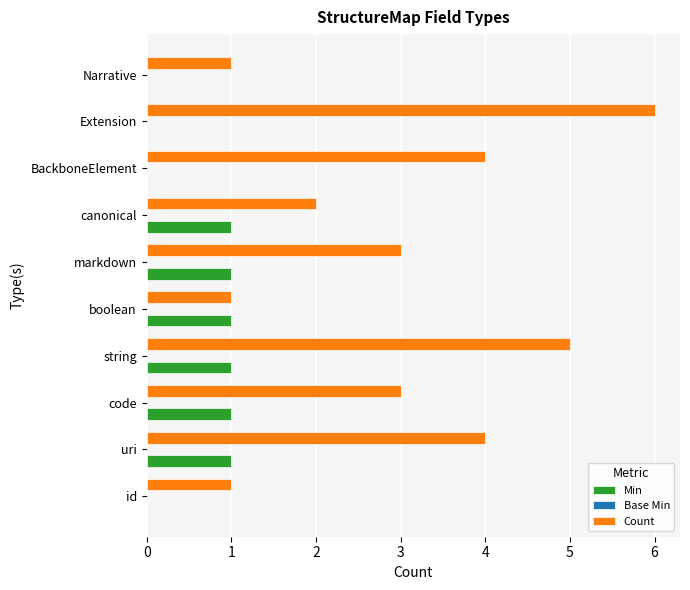

Count the number of data series in this chart.

2